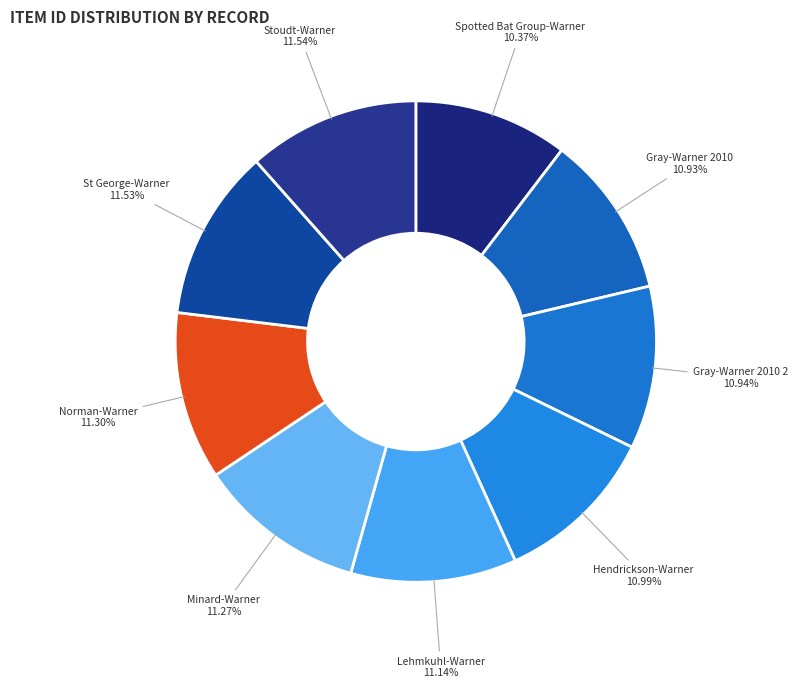

What is the ratio of the value at Gray-Warner 2010 2 to the value at Lehmkuhl-Warner?

1.0